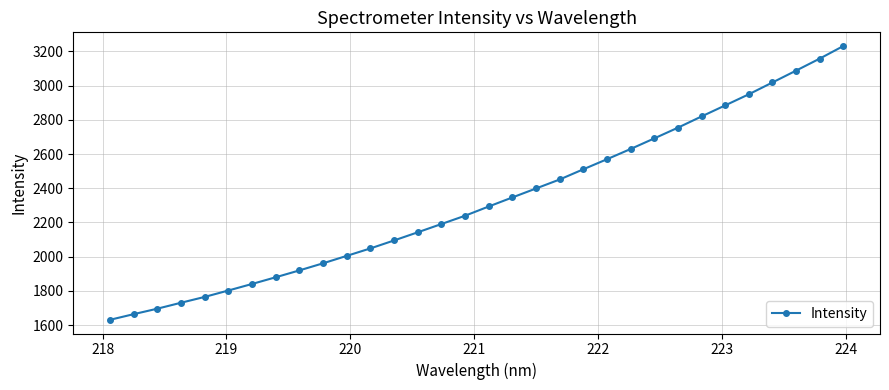

True or false: the data has more than 0 interior local peaks.

False